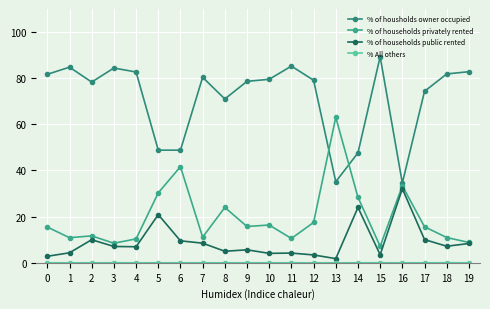

What is the value of the % of households public rented point at the 13th from the left?

3.4